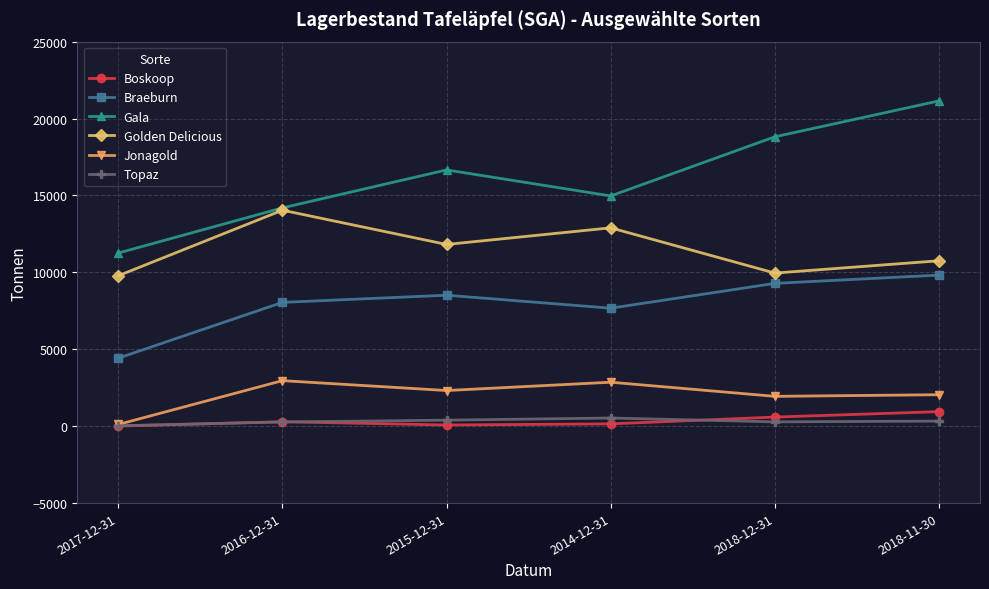

In Boskoop, how many points are higher than both neighbors (excluding endpoints)?

1